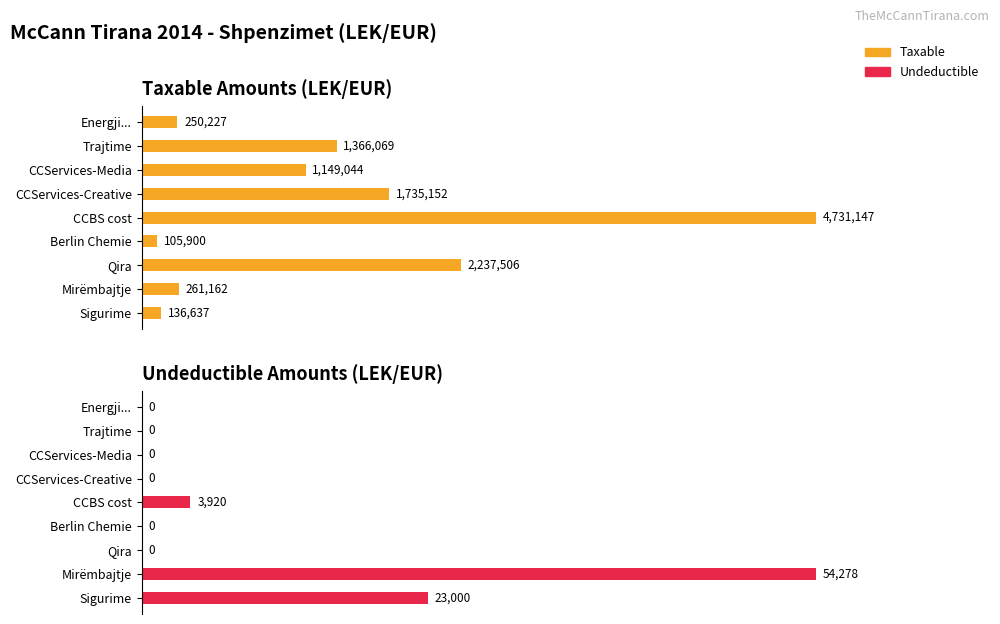

Rank the series by their average value, from highest to lowest.

Taxable, Undeductible